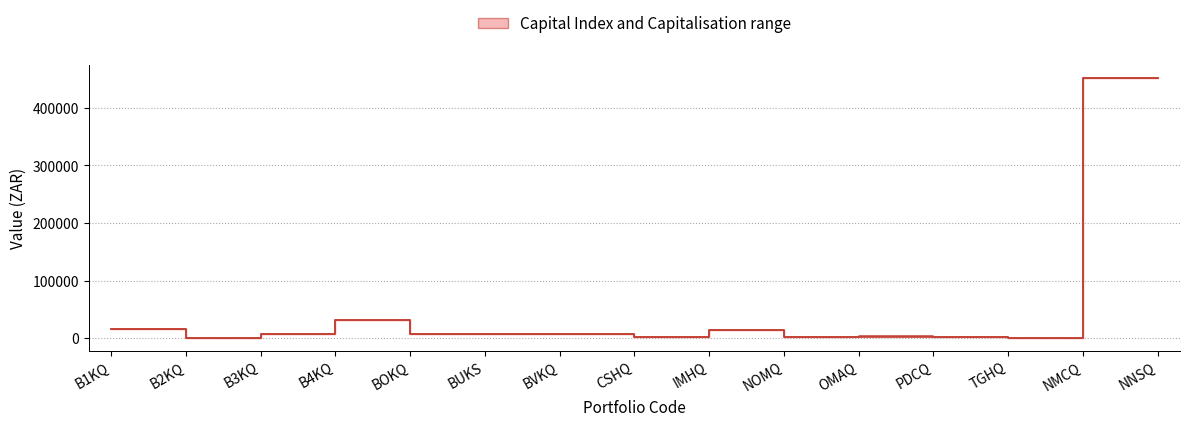

What is the sum of all Capital Index (ZAR) values?

1007721.7